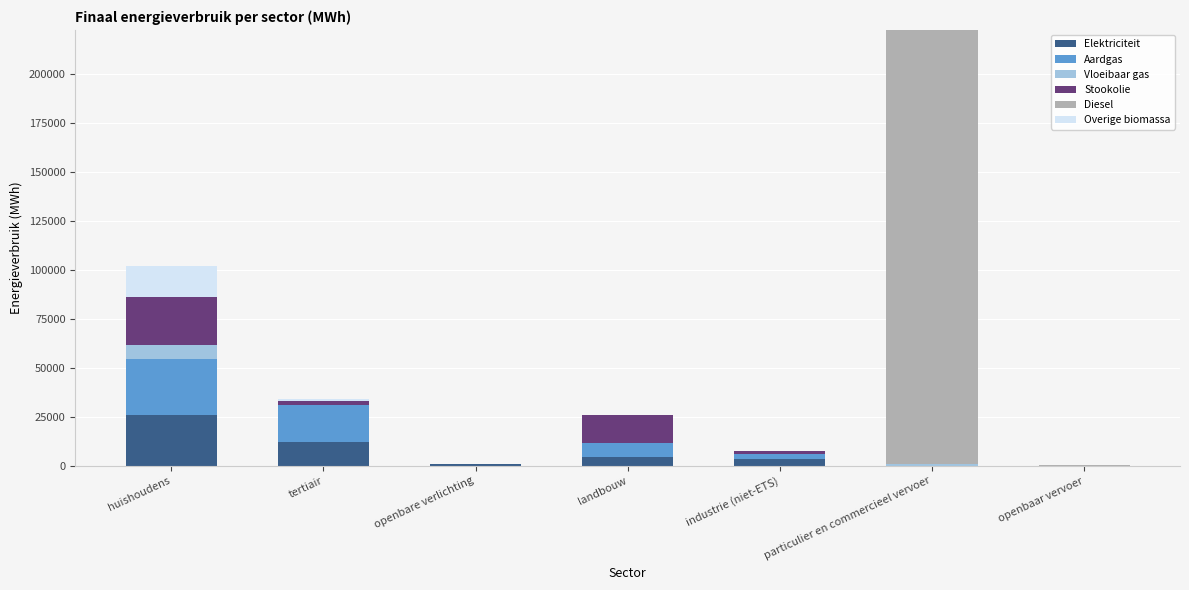

At which label does Elektriciteit reach its peak?

huishoudens